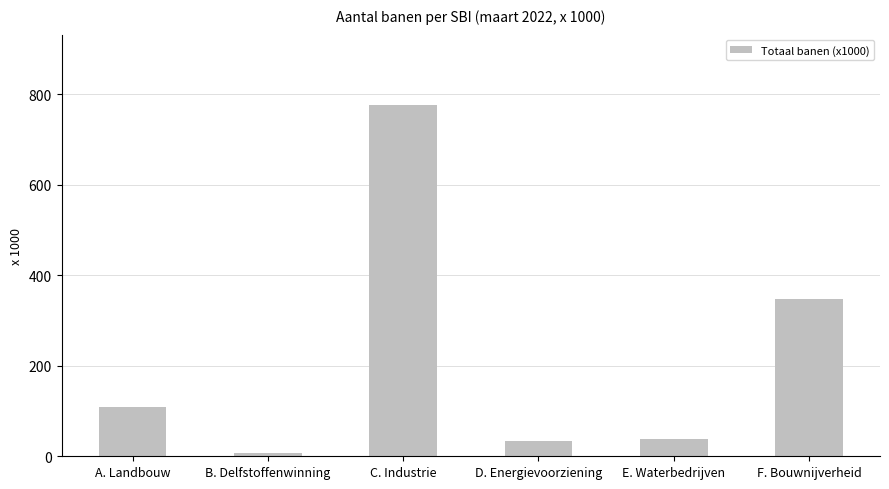

What is the difference between the maximum and second lowest values?

743.3